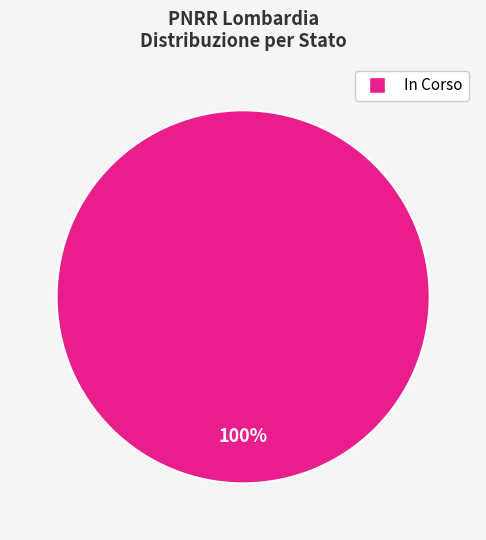

Is there any slice that represents more than half of the pie?

Yes